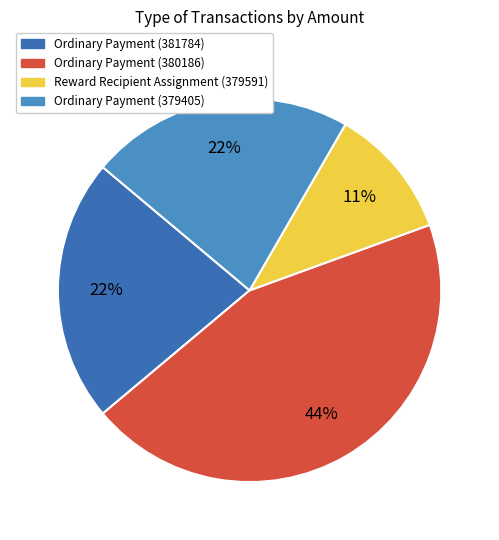

Which category has the biggest portion of the pie?

Ordinary Payment (380186)